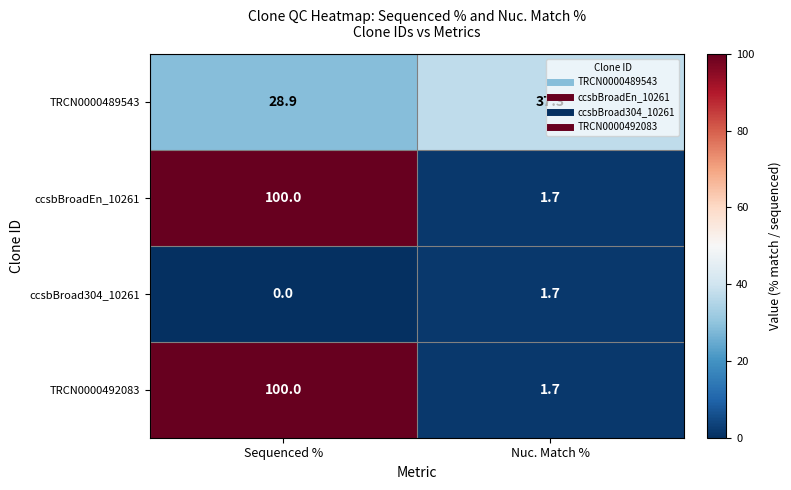

What value does the ccsbBroadEn_10261 series have at Nuc. Match %?

1.7